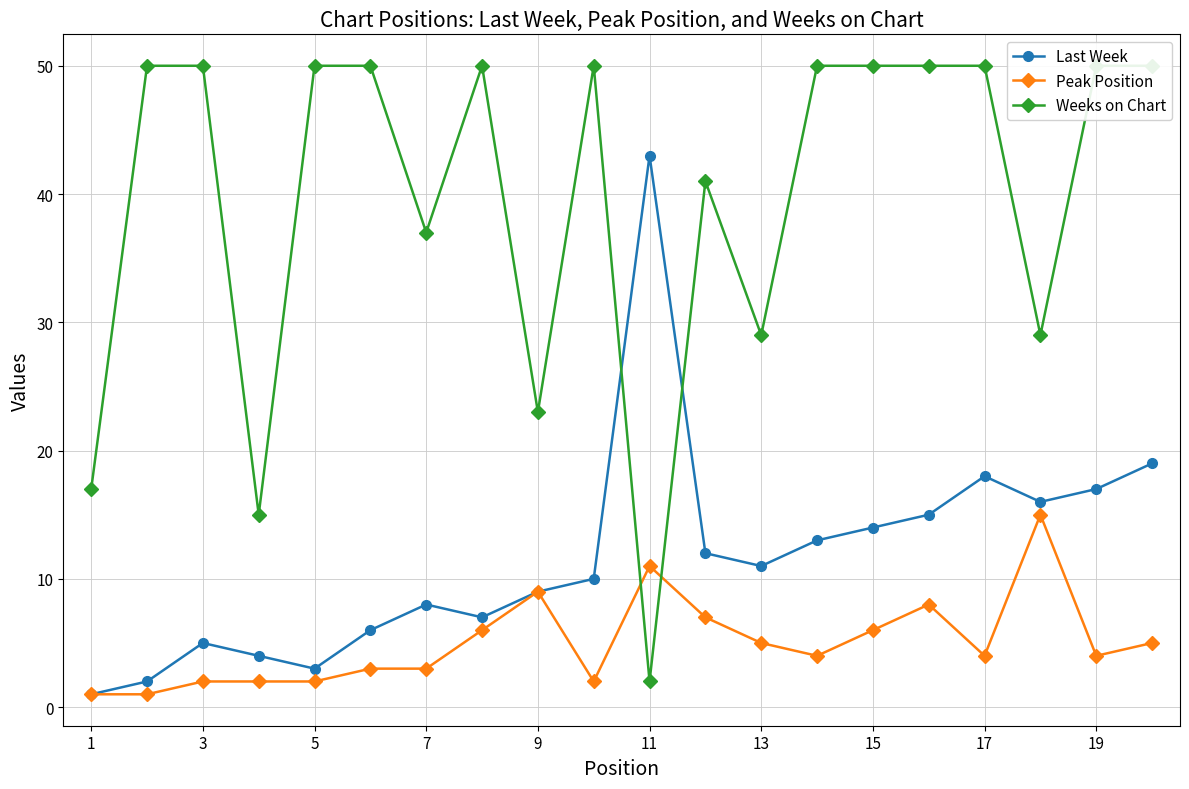

True or false: Peak Position has more than 2 points higher than both neighbors.

True